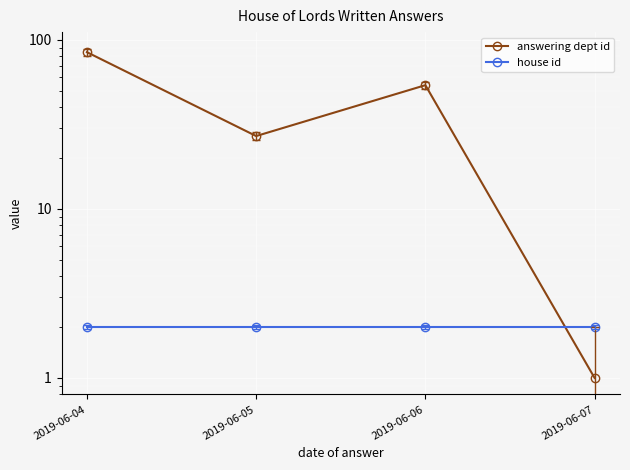

At which category does the chart reach its peak across all series?

2019-06-04